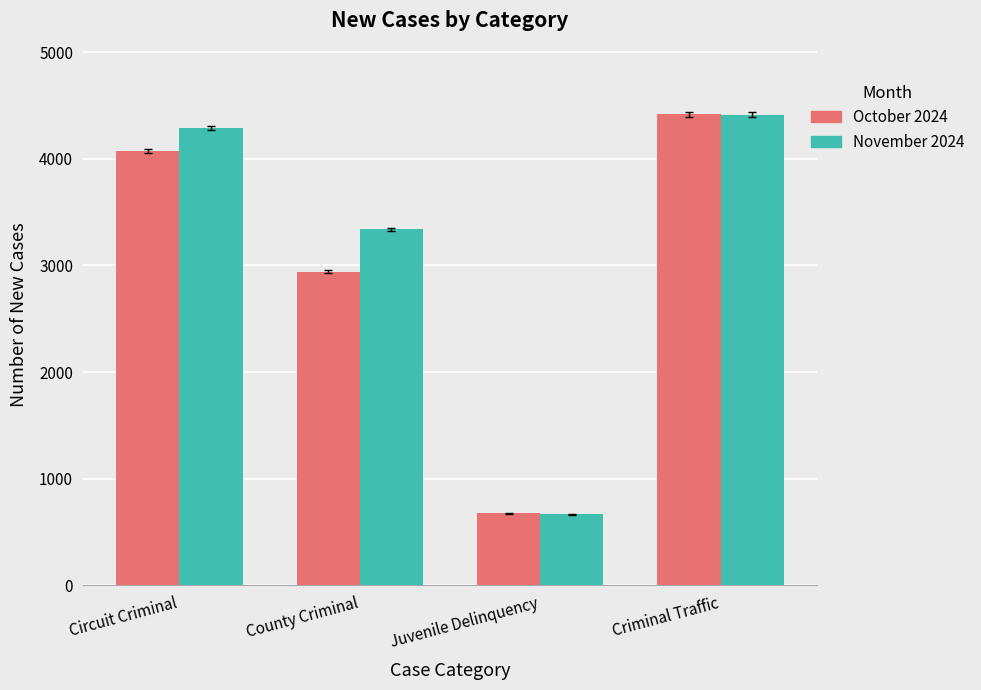

How many values in the November 2024 series are below 4287?

2